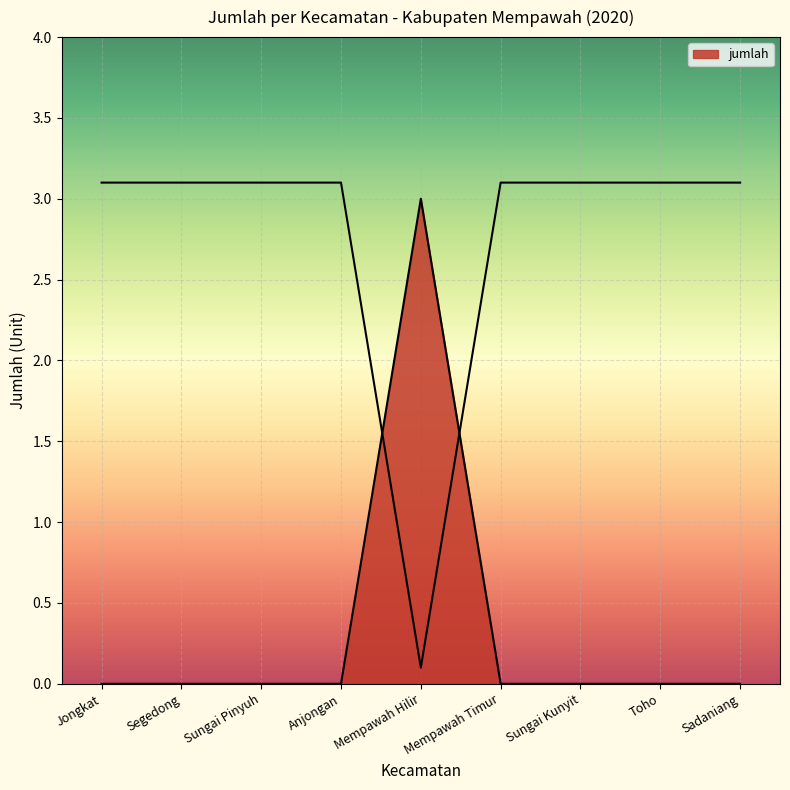

Reading left to right, what are all the values shown in this chart?

0	0	0	0	3	0	0	0	0